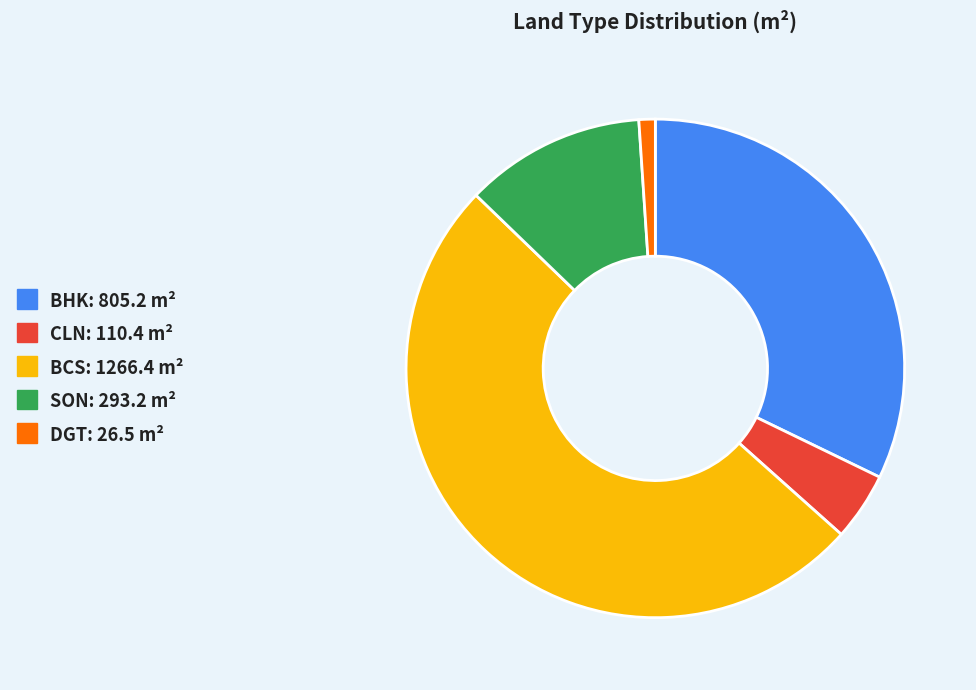

Which slice is the smallest?

DGT: 26.5 m²